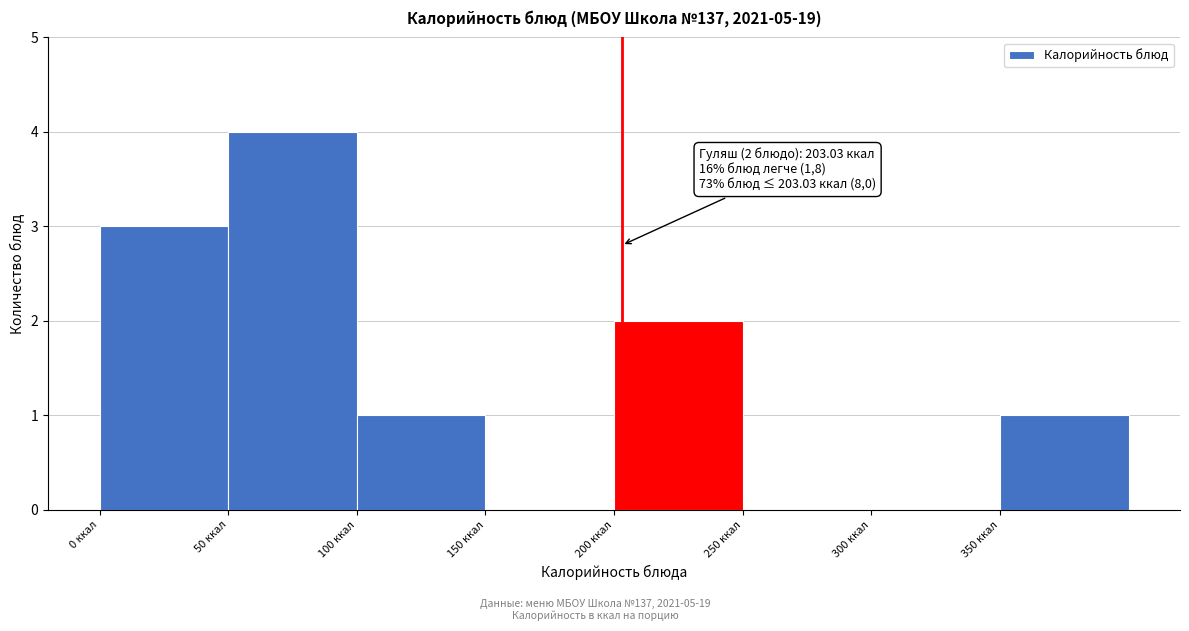

Over which range of the x-axis is the bar tallest?

50 to 100